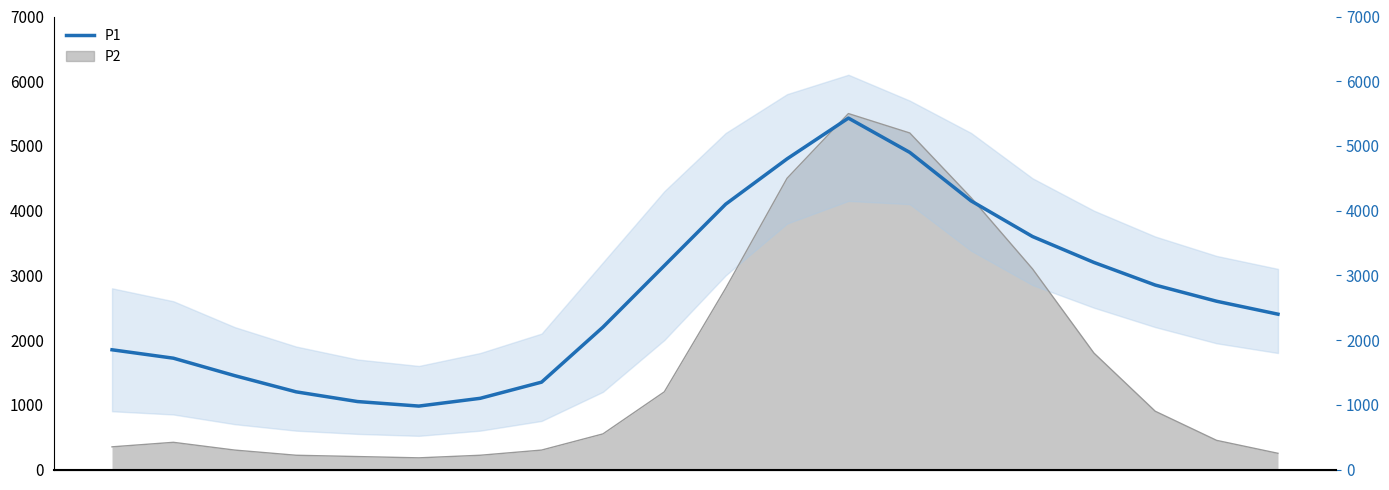

What is the change in value from 01:00 to 15:00?

+1880